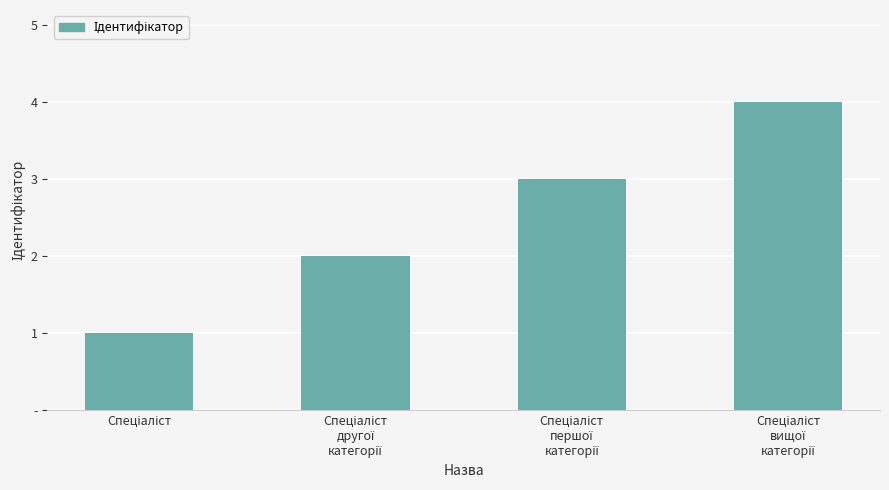

What is the label of the 1st bar from the right?

Спеціаліст
вищої
категорії